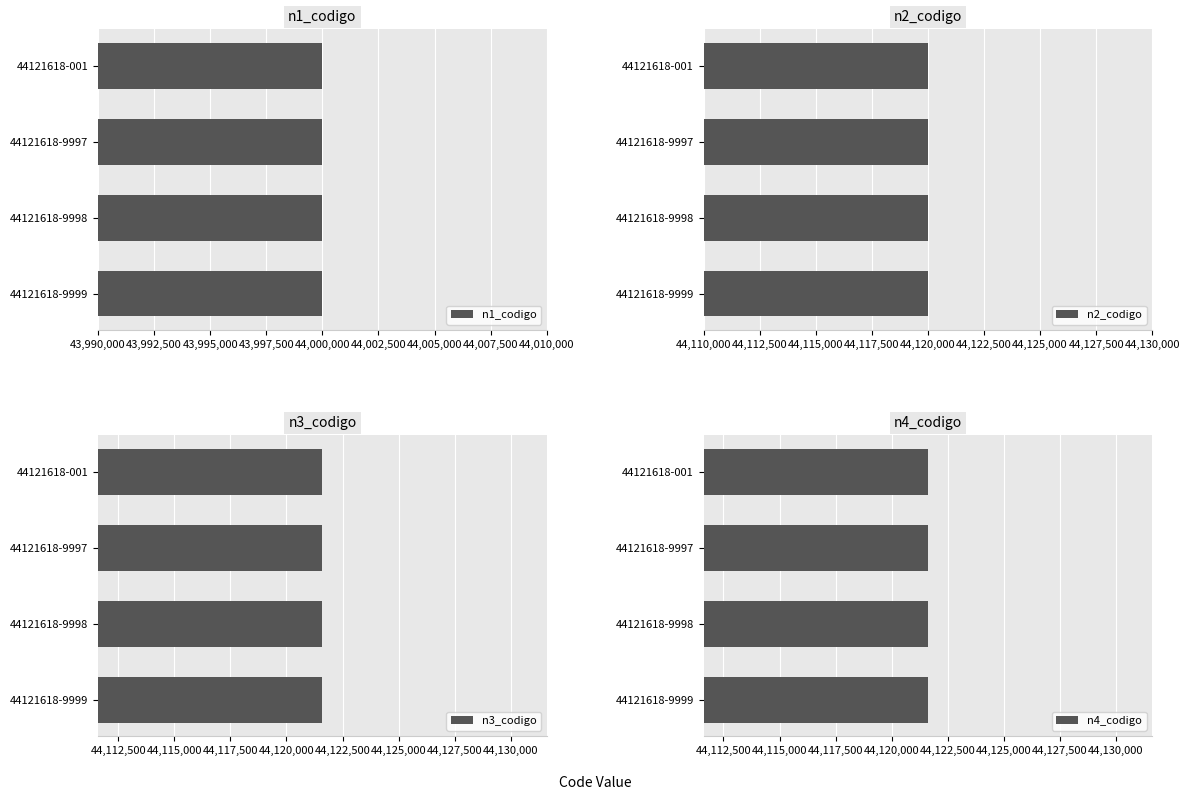

At how many categories does at least one series exceed 44114606?

4